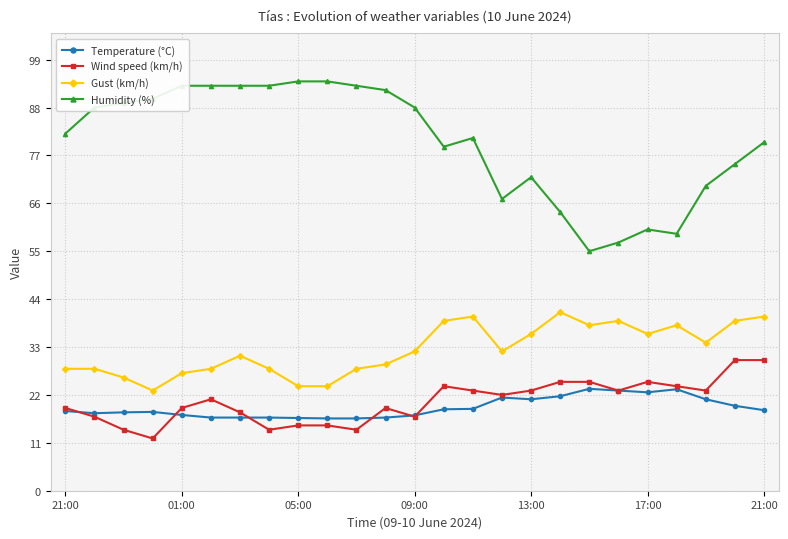

Which series has the largest total across all categories?

Humidity (%)